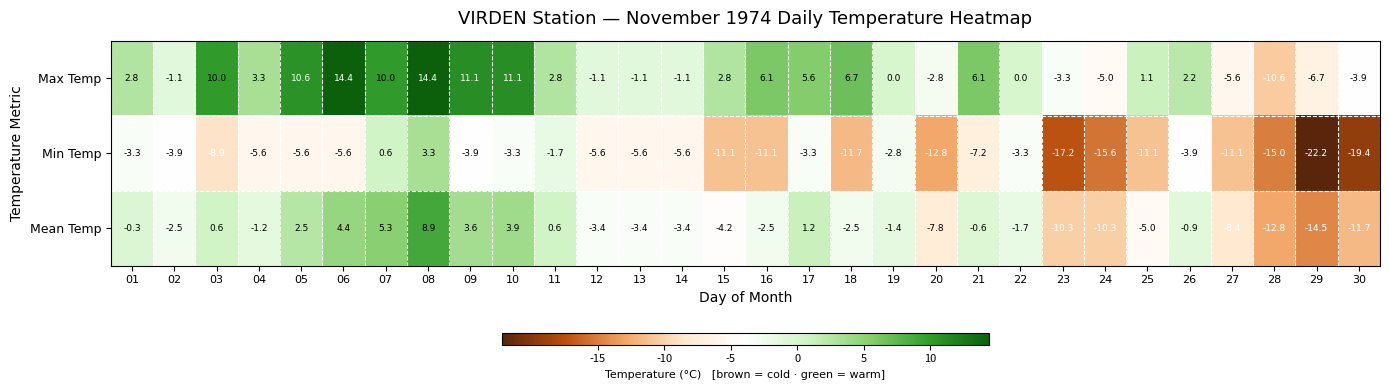

Which series has the largest range (max minus min)?

Min Temp